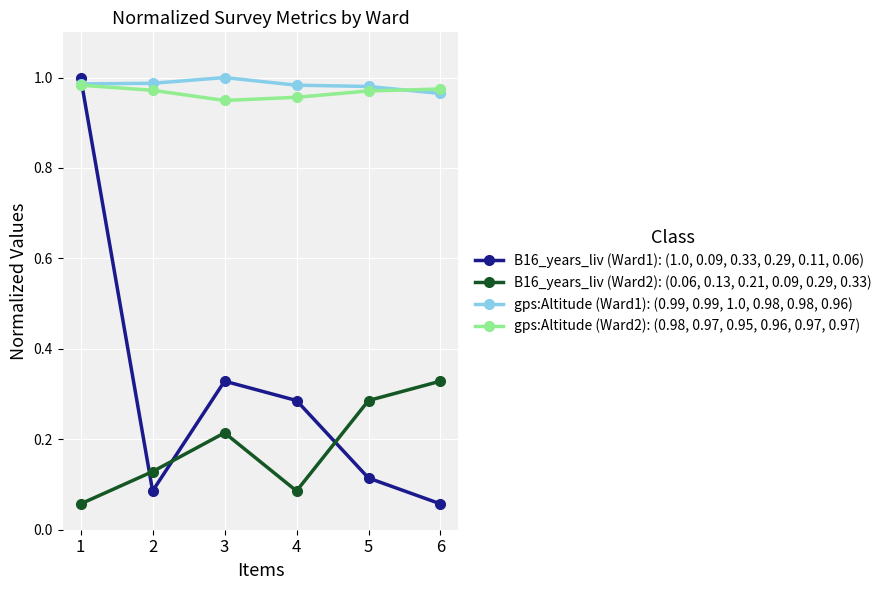

Between 3 and 6, which series saw the biggest shift?

B16_years_liv (Ward1): (1.0, 0.09, 0.33, 0.29, 0.11, 0.06)